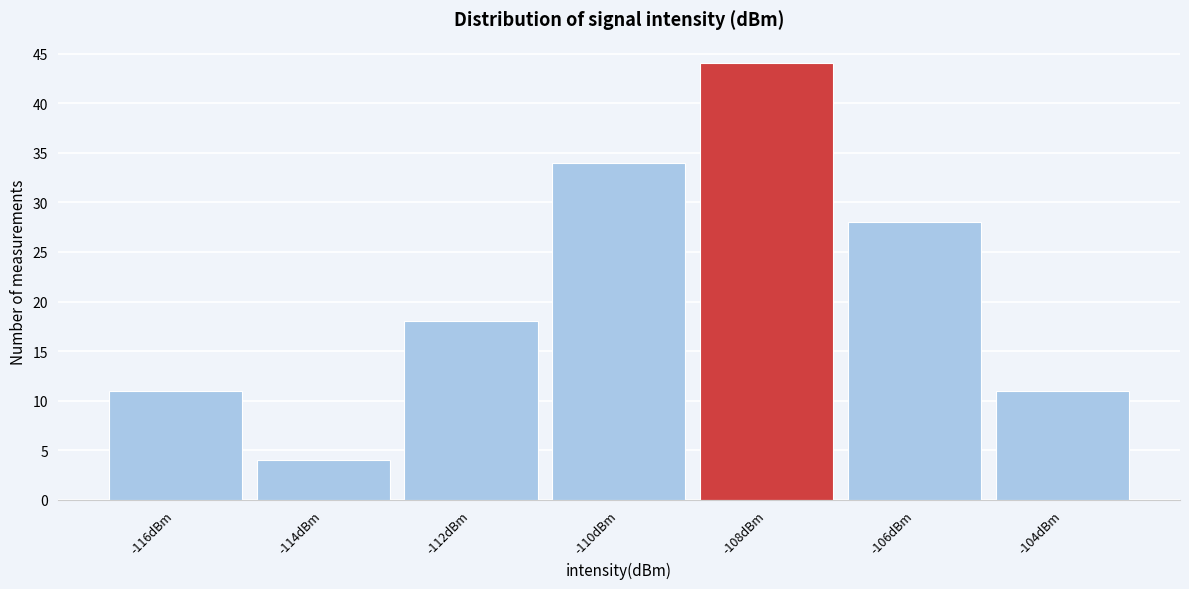

Reading right to left, what are all the values shown in this chart?

11	28	44	34	18	4	11